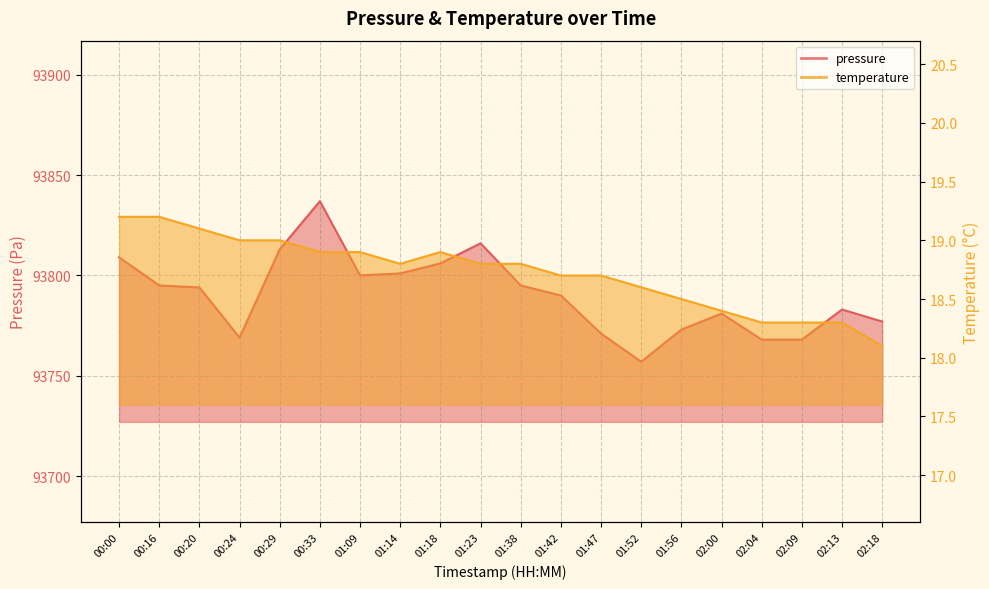

Which has a higher value, 01:56 or 01:09?

01:09